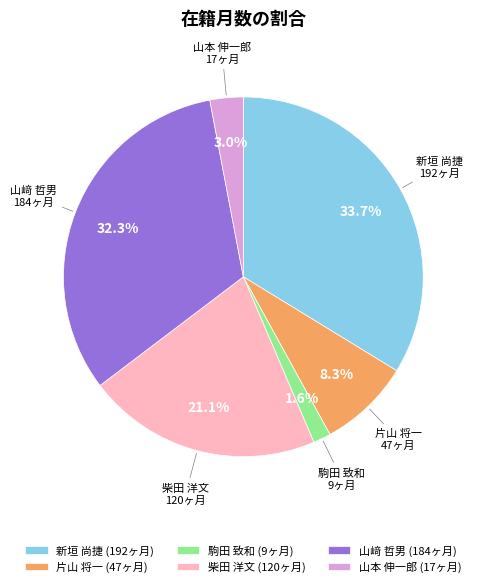

Between 山﨑 哲男 and 柴田 洋文, which is larger?

山﨑 哲男